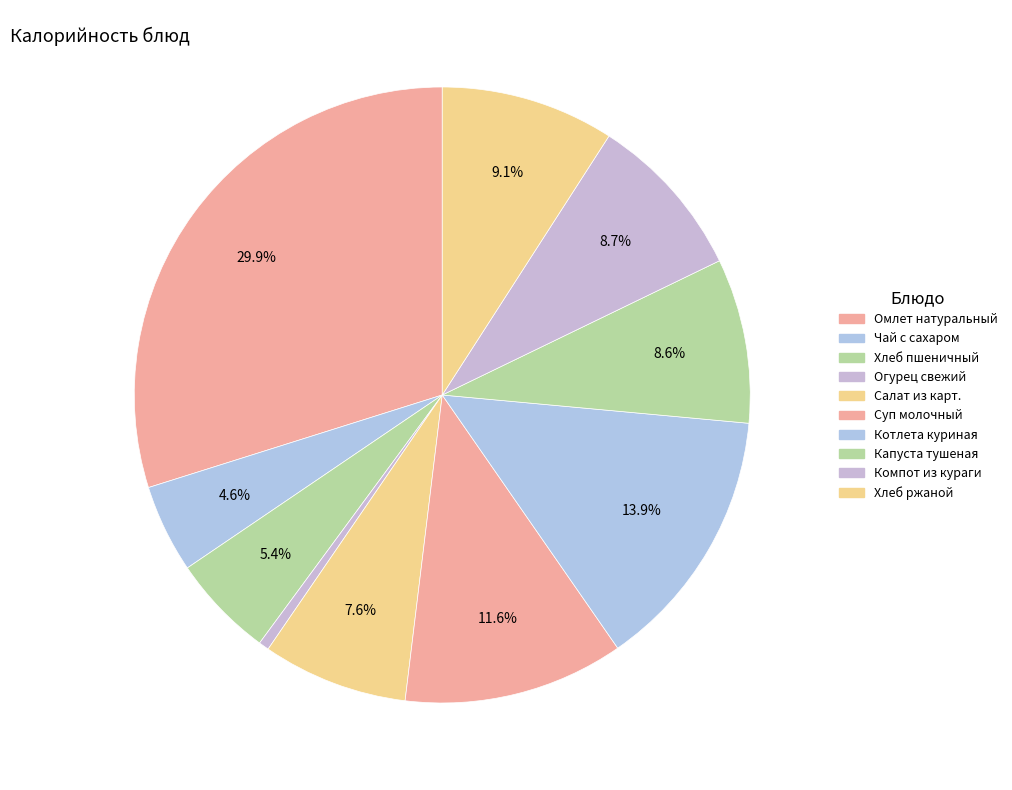

To the nearest percent, what is the difference between the Капуста тушеная and Котлета куриная slice percentages?

5%